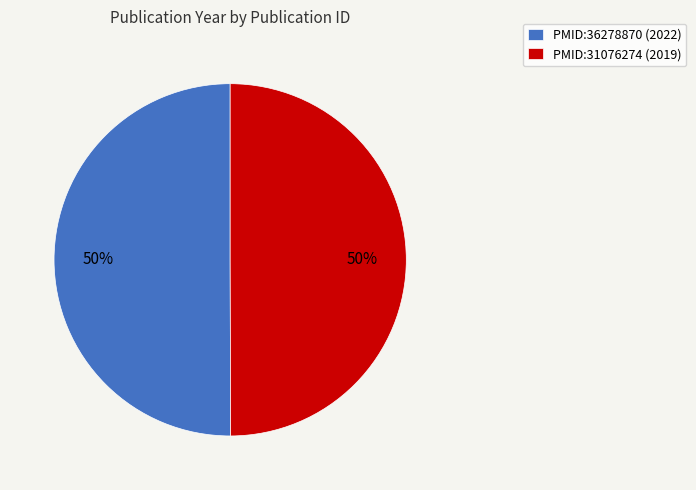

To the nearest percent, what portion does PMID:36278870 (2022) represent?

50%